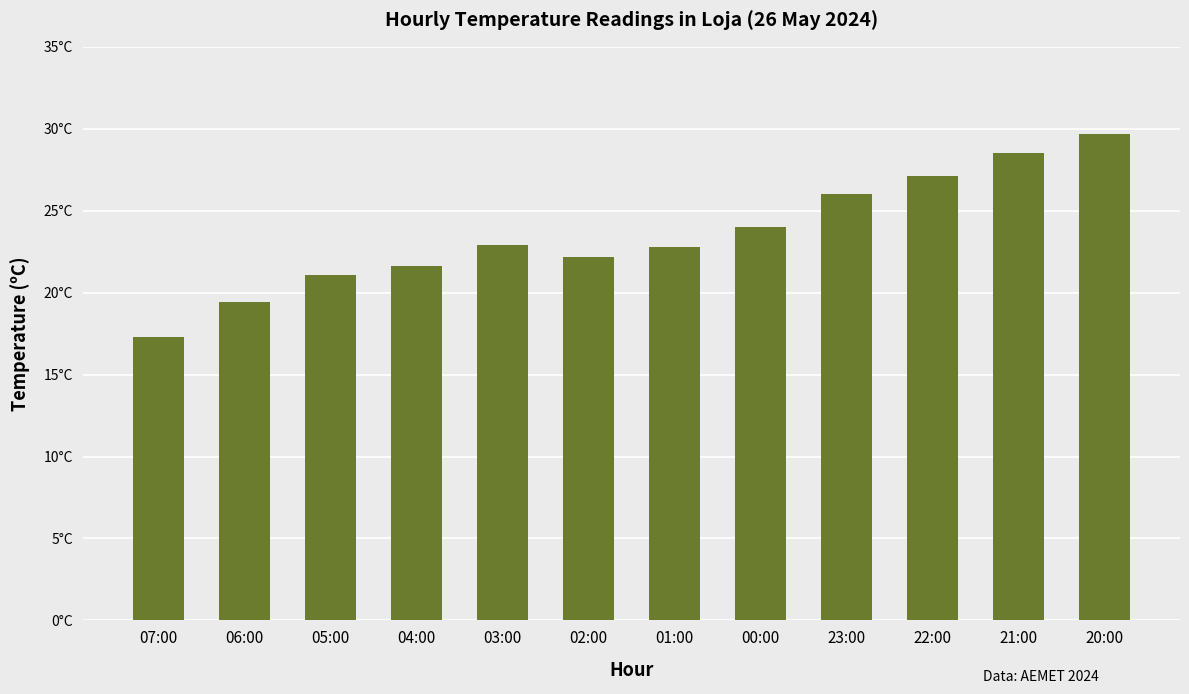

What is the difference between the maximum and minimum values?

12.4